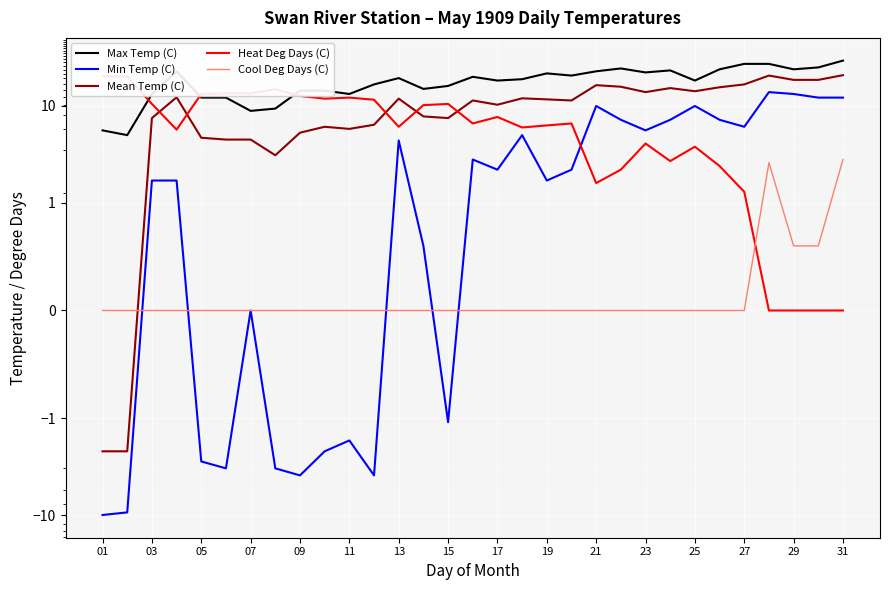

Count the number of categories in the chart.

31